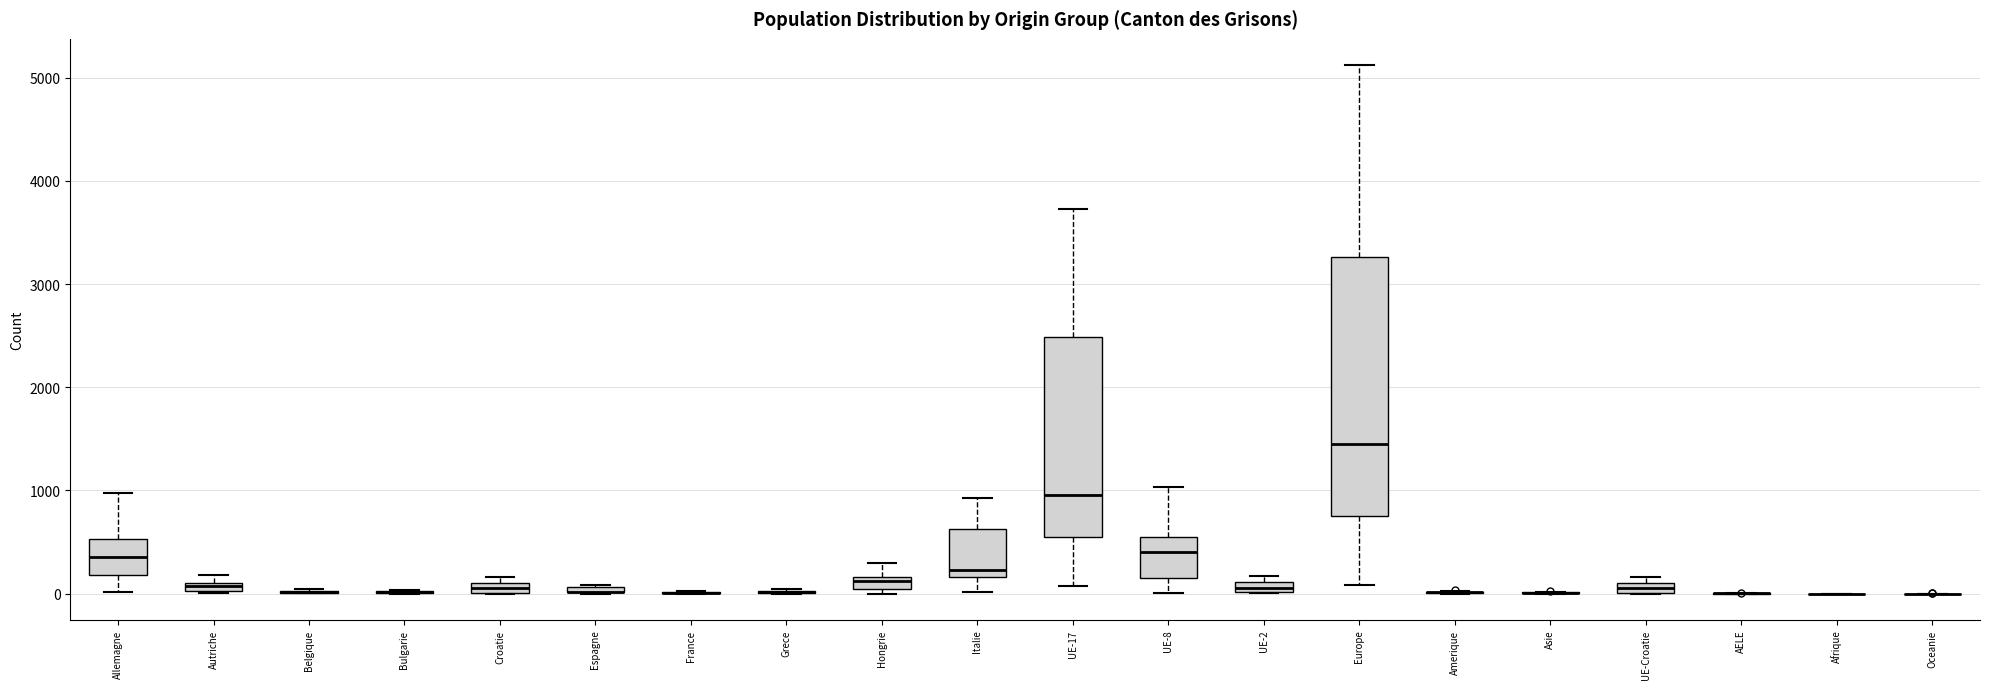

Comparing the boxes themselves (not the whiskers), which one is the tallest?

Europe